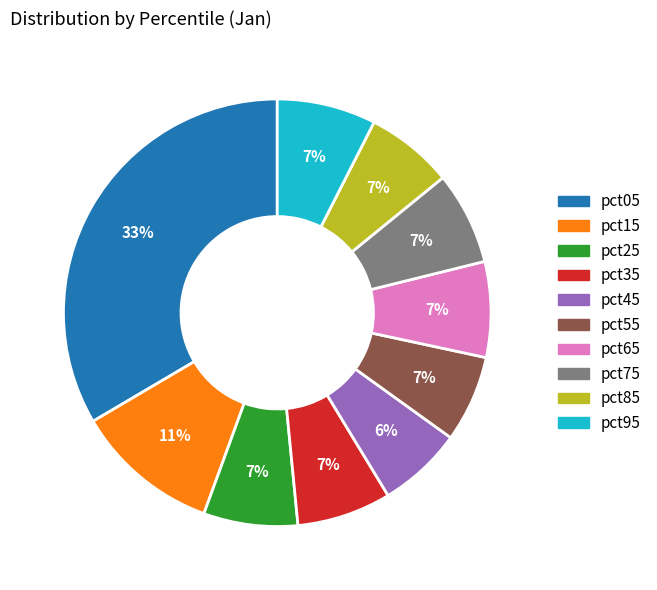

To the nearest percent, what is the difference between the largest and smallest slice percentages?

27%